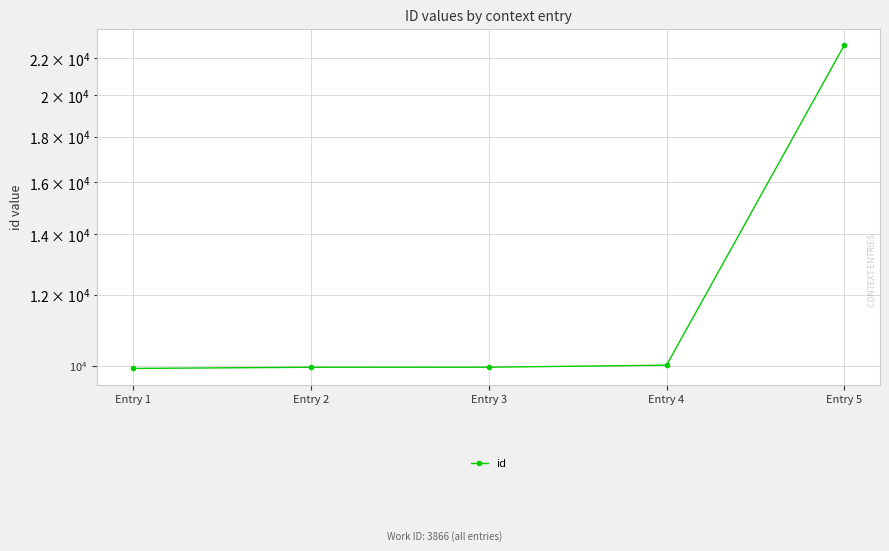

Where is the data nearest to the value 16350?

Entry 4